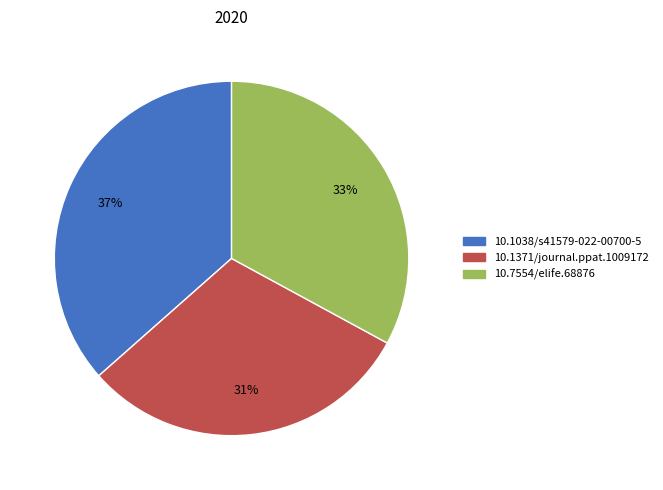

To the nearest percent, what percentage of the pie is 10.1371/journal.ppat.1009172?

31%